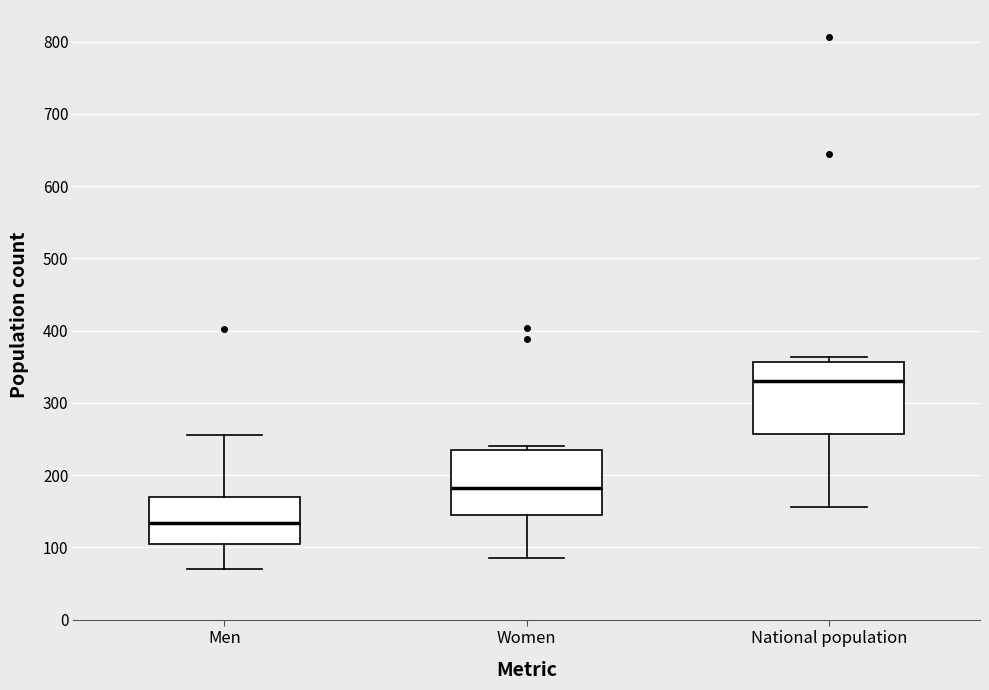

Which box's median line is the lowest?

Men